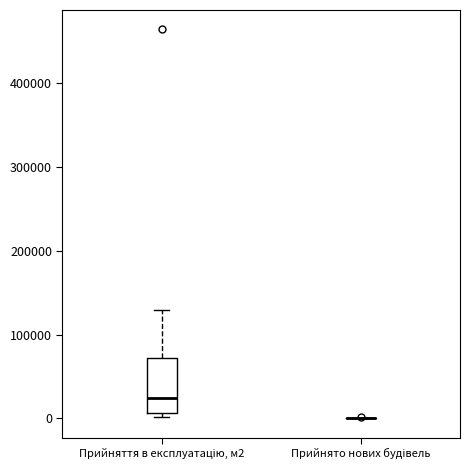

Comparing the boxes themselves (not the whiskers), which one is the tallest?

Прийняття в експлуатацію, м2